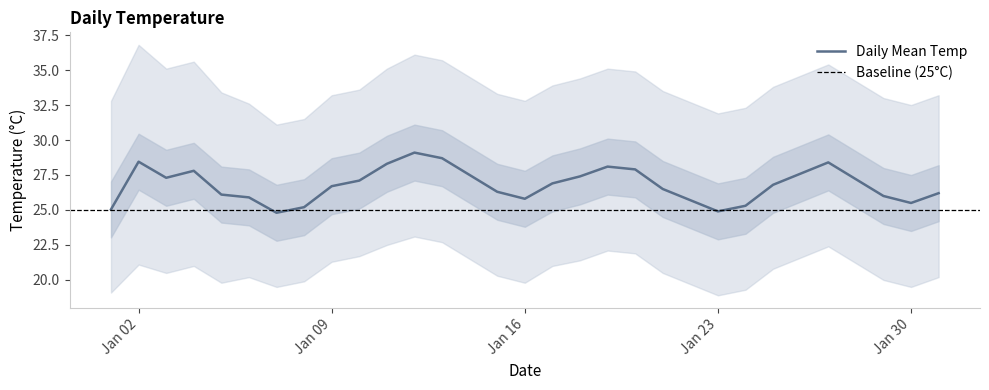

What is the lowest value of the Daily Mean Temp series?

24.8